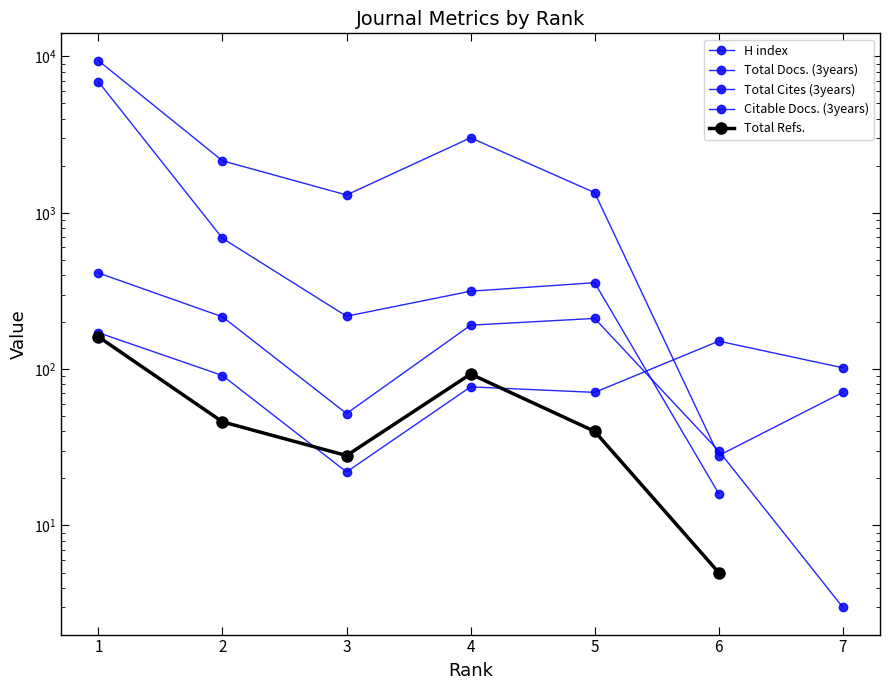

Which series has the largest range (max minus min)?

Total Cites (3years)